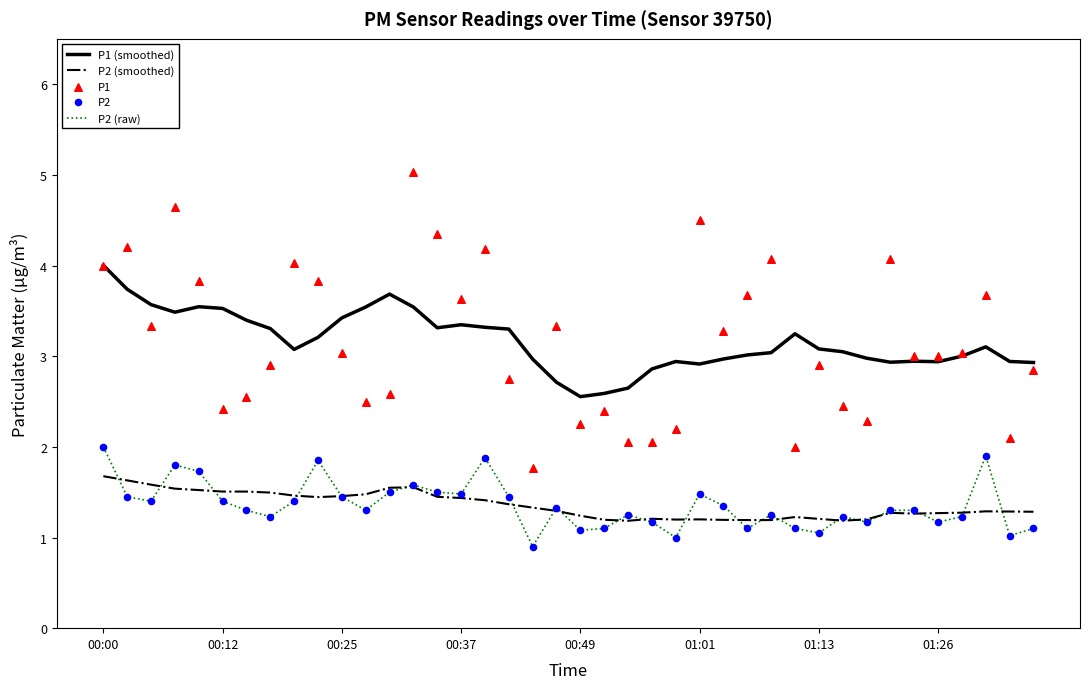

Which series has the widest spread of Y values?

P1